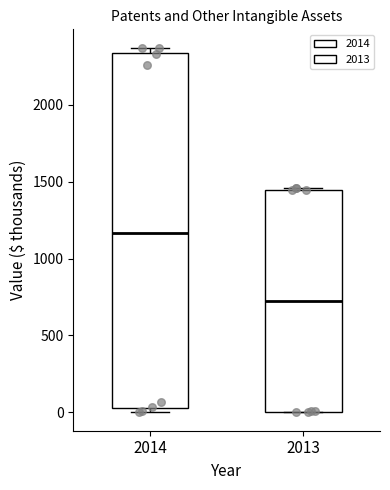

Reading left to right, transcribe this box plot: for each box, give where its median line is, the range the box spans, and where its two whiskers end, as read against the y-axis. The values are not printed on the chart, so give them approximately, as read against the axis.

2014: median 1150, box 50 to 2350, whiskers 0 to 2350 (just above the box's upper edge)
2013: median 750, box 0 to 1450, whiskers 0 to 1450